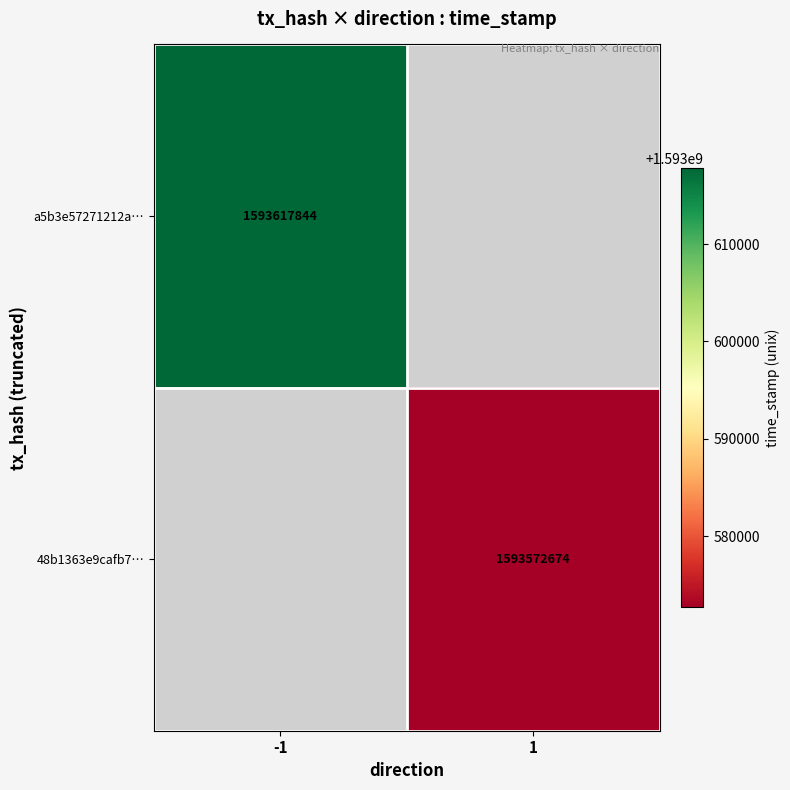

The a5b3e57271212a… series shows 1593617844 at -1. True or false?

True